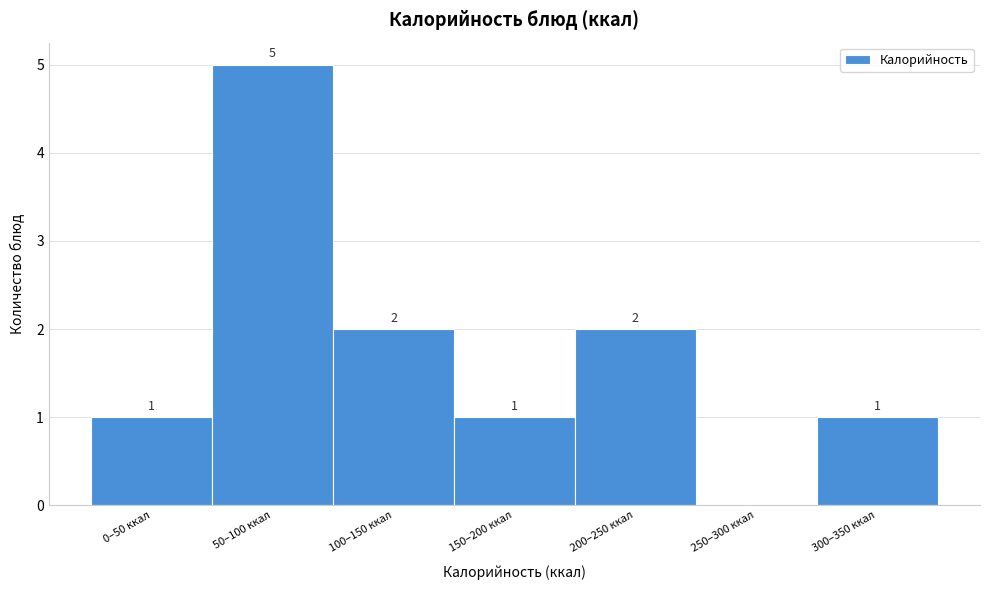

Reading left to right, what are all the values shown in this chart?

0–50 ккал=1	50–100 ккал=5	100–150 ккал=2	150–200 ккал=1	200–250 ккал=2	250–300 ккал=0	300–350 ккал=1